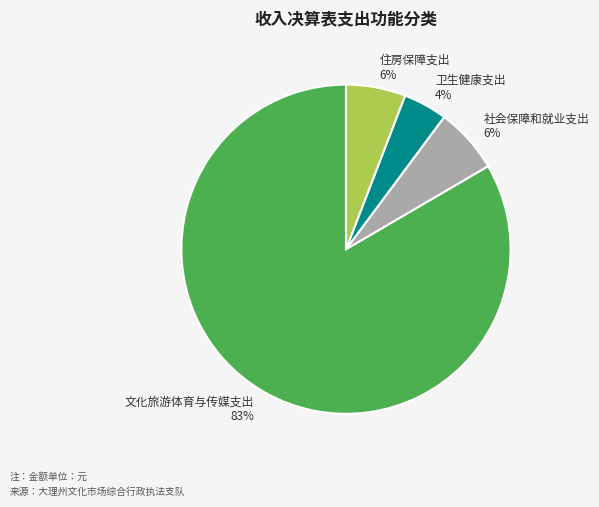

To the nearest percent, what is the combined percentage of 社会保障和就业支出 6% and 文化旅游体育与传媒支出 83%?

90%